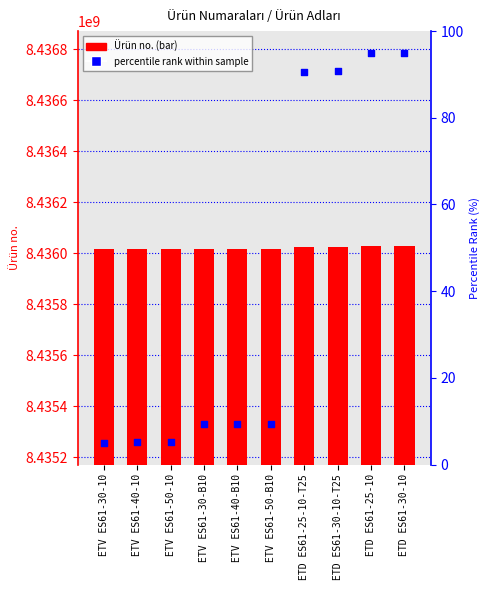

What are all the series names shown in the legend?

Ürün no., percentile rank within the sample